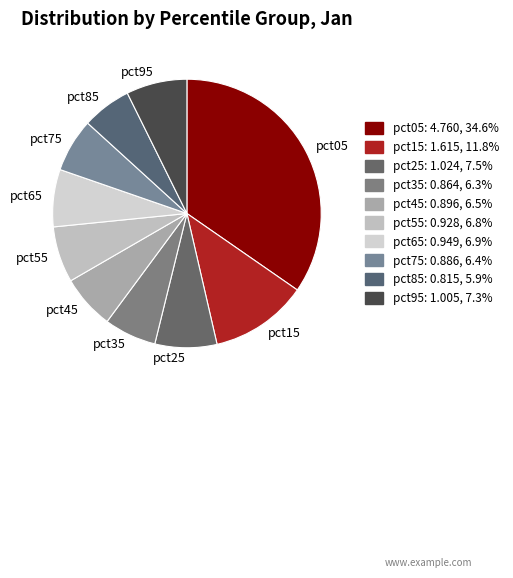

Between pct35 and pct05, which is larger?

pct05